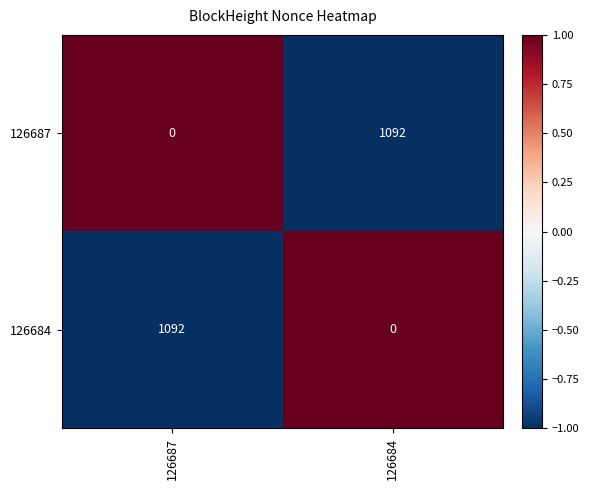

What is the spread (max minus min) of values at 126687?

1092